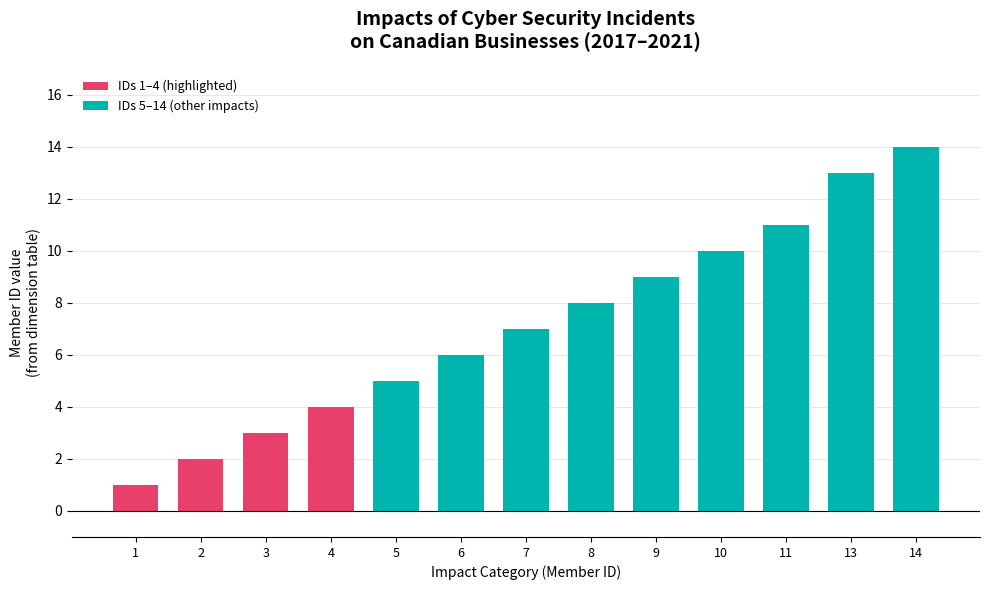

List the labels in order of value, largest first.

14, 13, 11, 10, 9, 8, 7, 6, 5, 4, 3, 2, 1